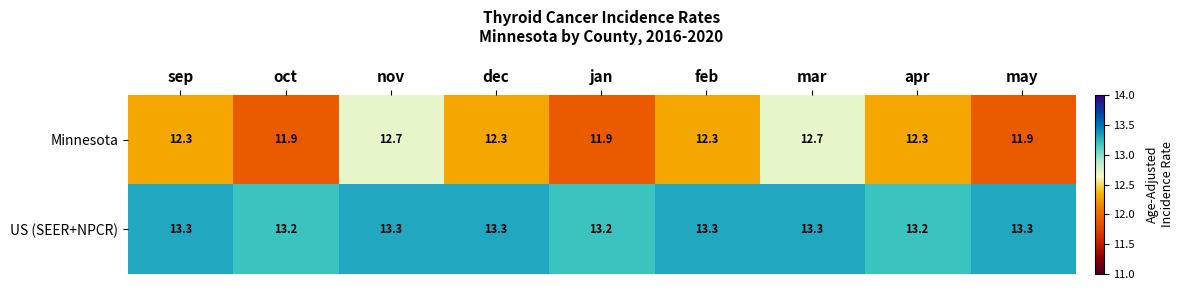

What is the lowest value of the Minnesota series?

11.9